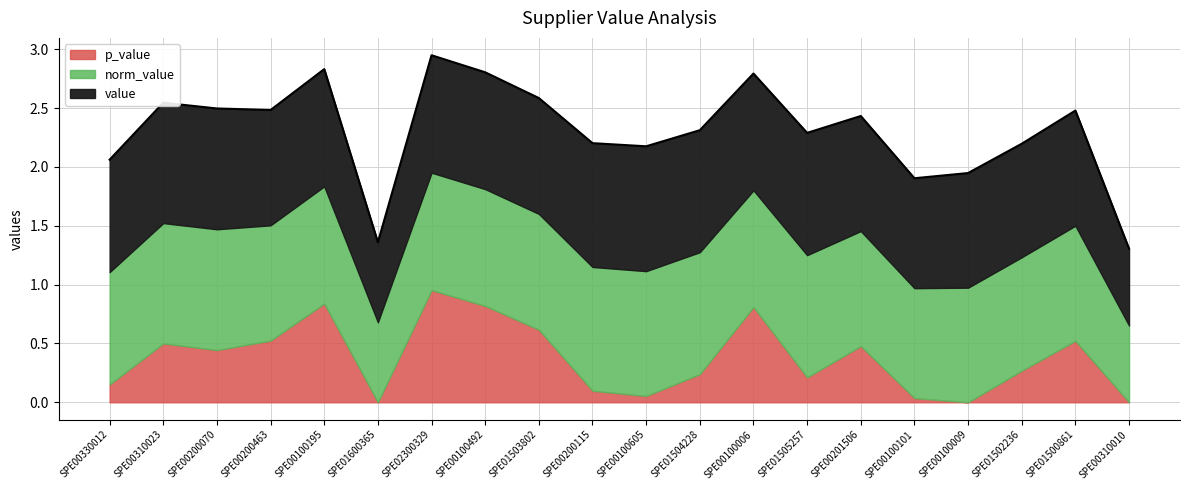

Read the value value at SPE01500861.

1.0